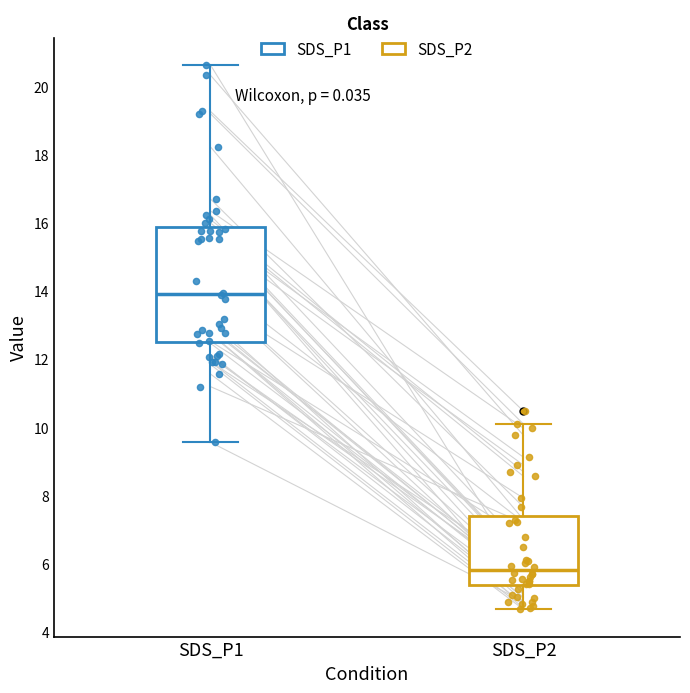

Reading left to right, read every box against the y-axis: the position of its median line, the range the box covers, and the ends of its whiskers. The values are not printed on the chart, so give them approximately, as read against the axis.

SDS_P1: median 14.0, box 12.6 to 15.8, whiskers 9.6 to 20.6
SDS_P2: median 5.8, box 5.4 to 7.4, whiskers 4.6 to 10.2